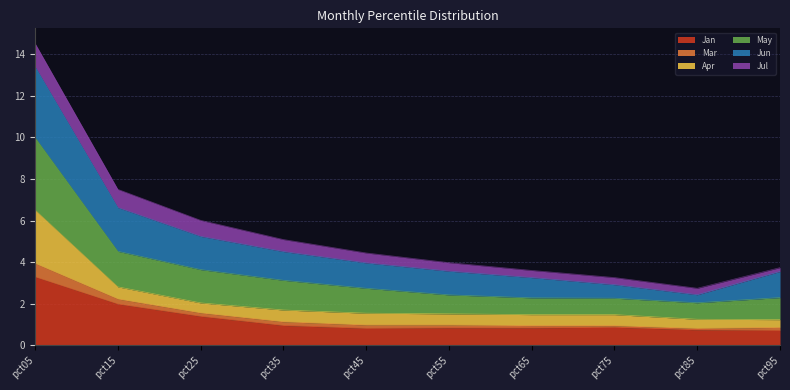

Which category has the lowest value across all series?

pct95